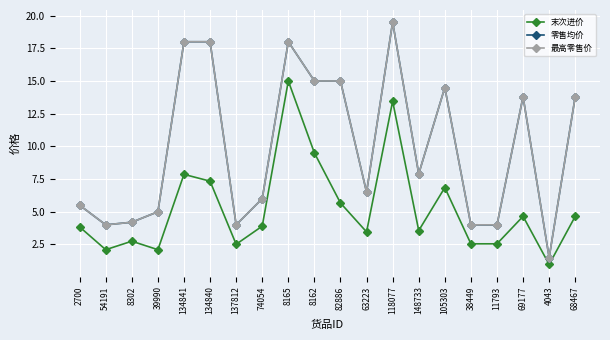

What is the total value across all series at 11793?

10.5